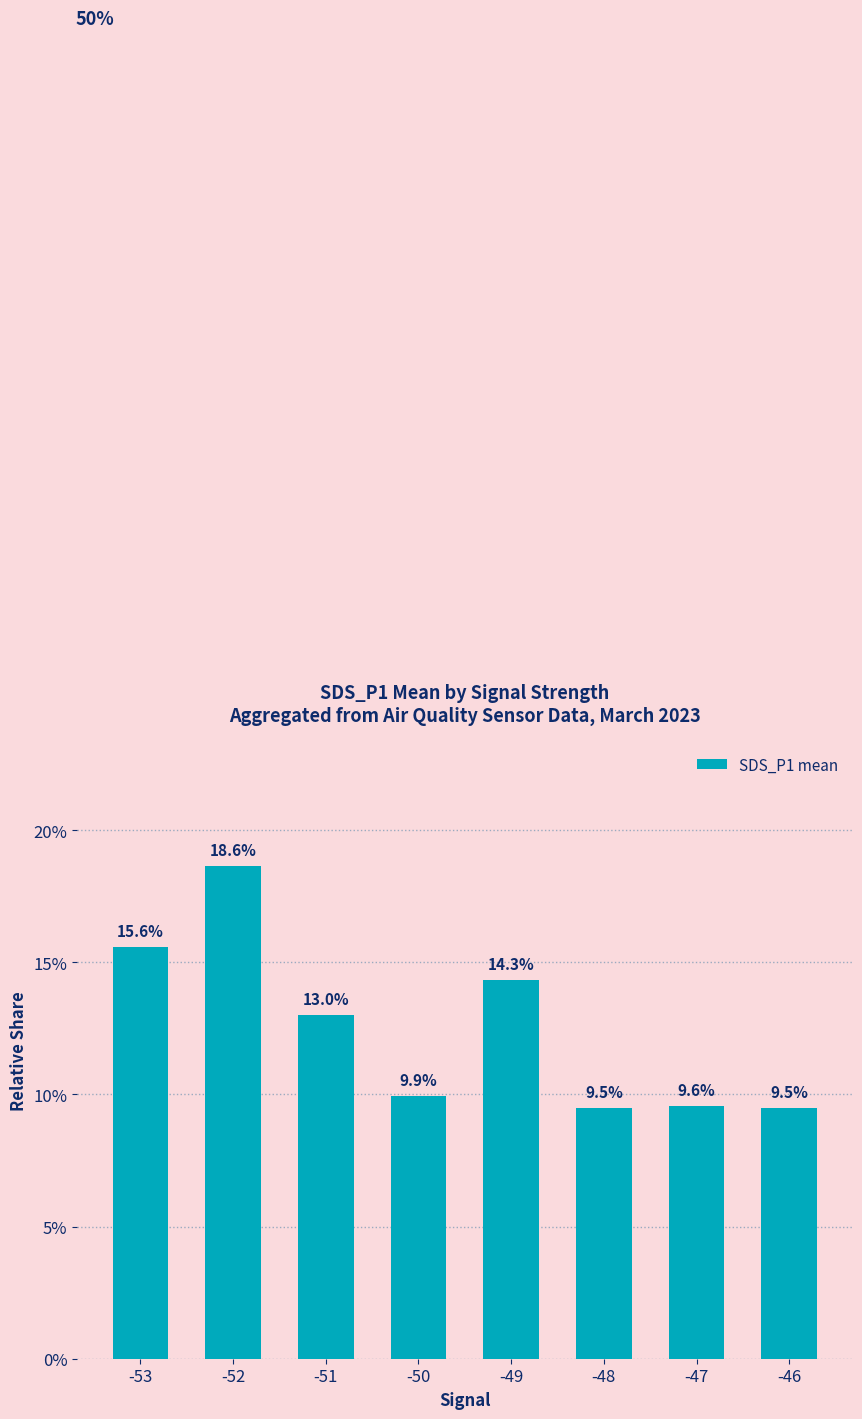

What value does the data have at -52?

0.2